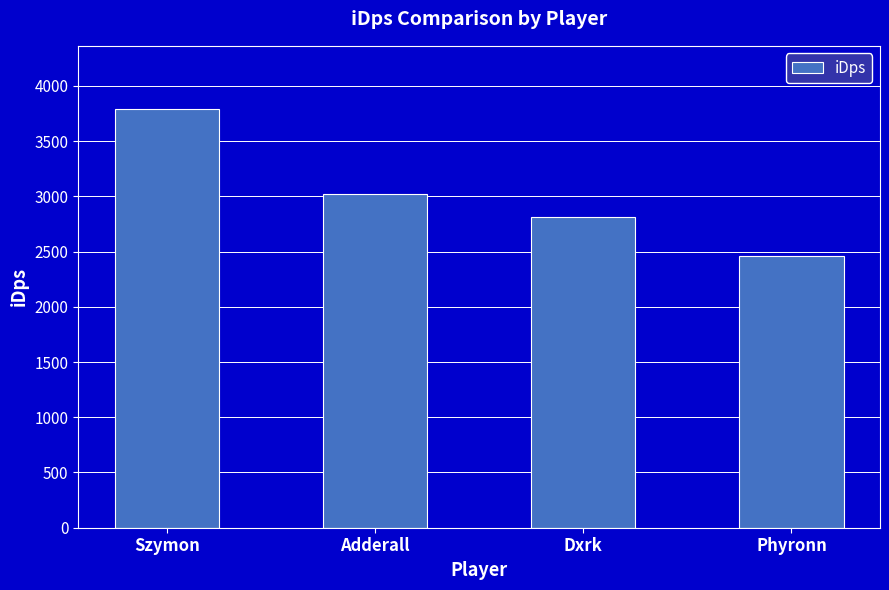

Is it true that the value at Phyronn is 2464.1?

True